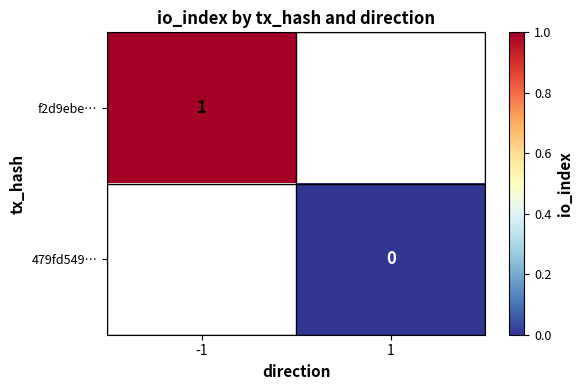

At which category does the chart reach its peak across all series?

-1